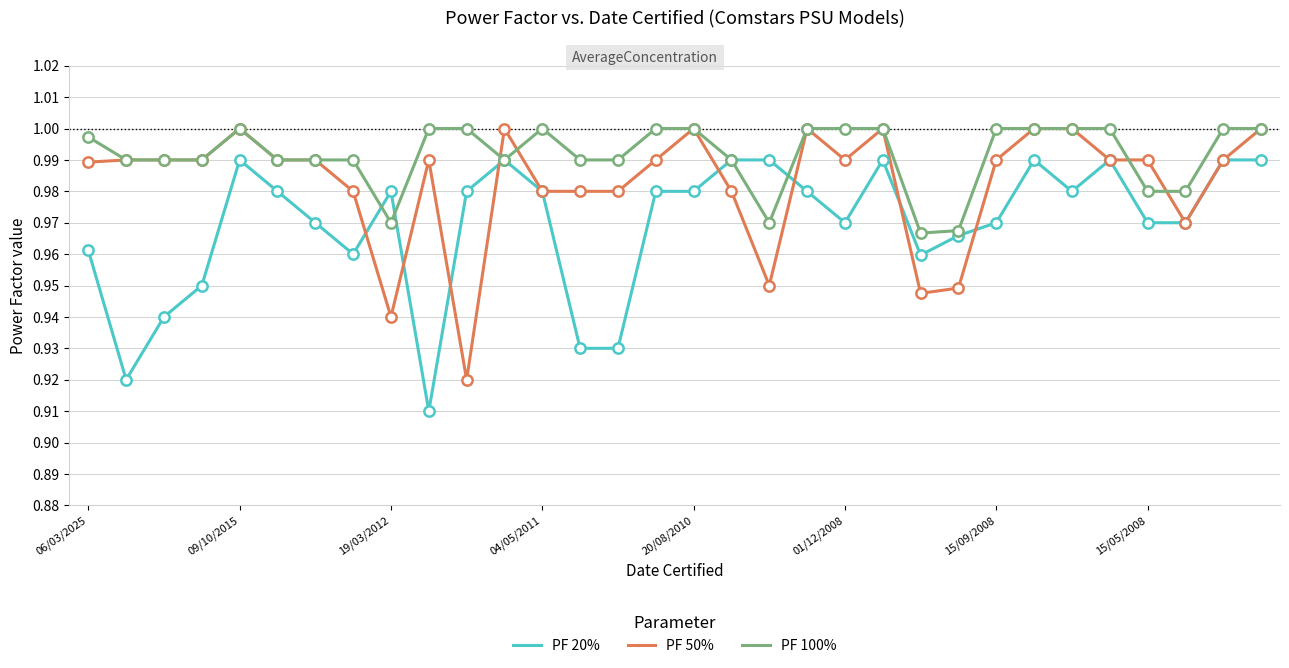

Which series has the largest total across all categories?

PF 100%